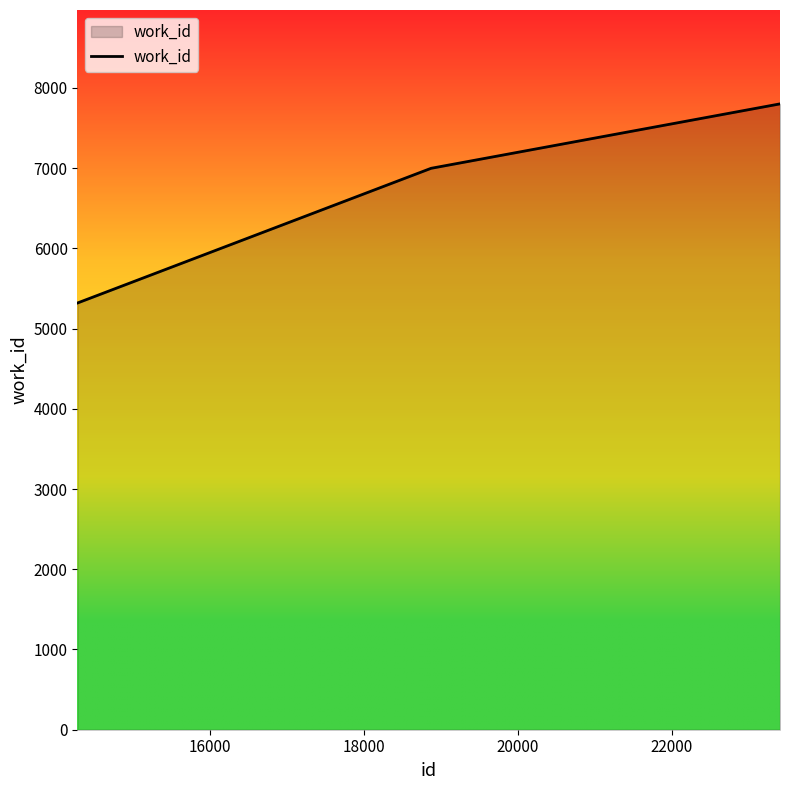

What is the average value?

6705